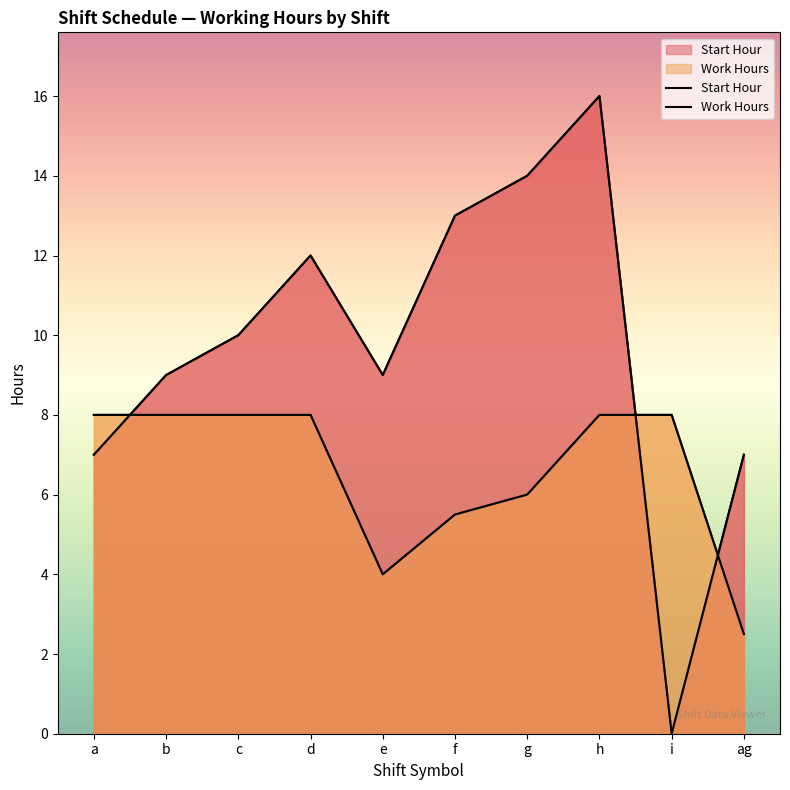

How many distinct data groups are displayed?

2